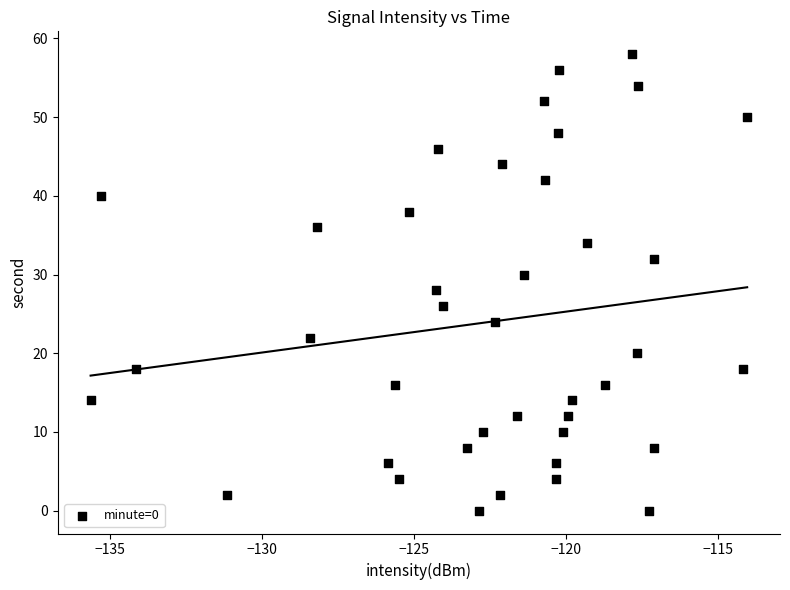

What is the range of Y values (max minus min)?

58